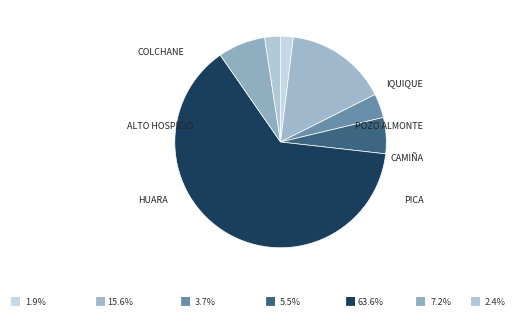

To the nearest percent, what is the combined percentage of IQUIQUE and ALTO HOSPICIO?

79%